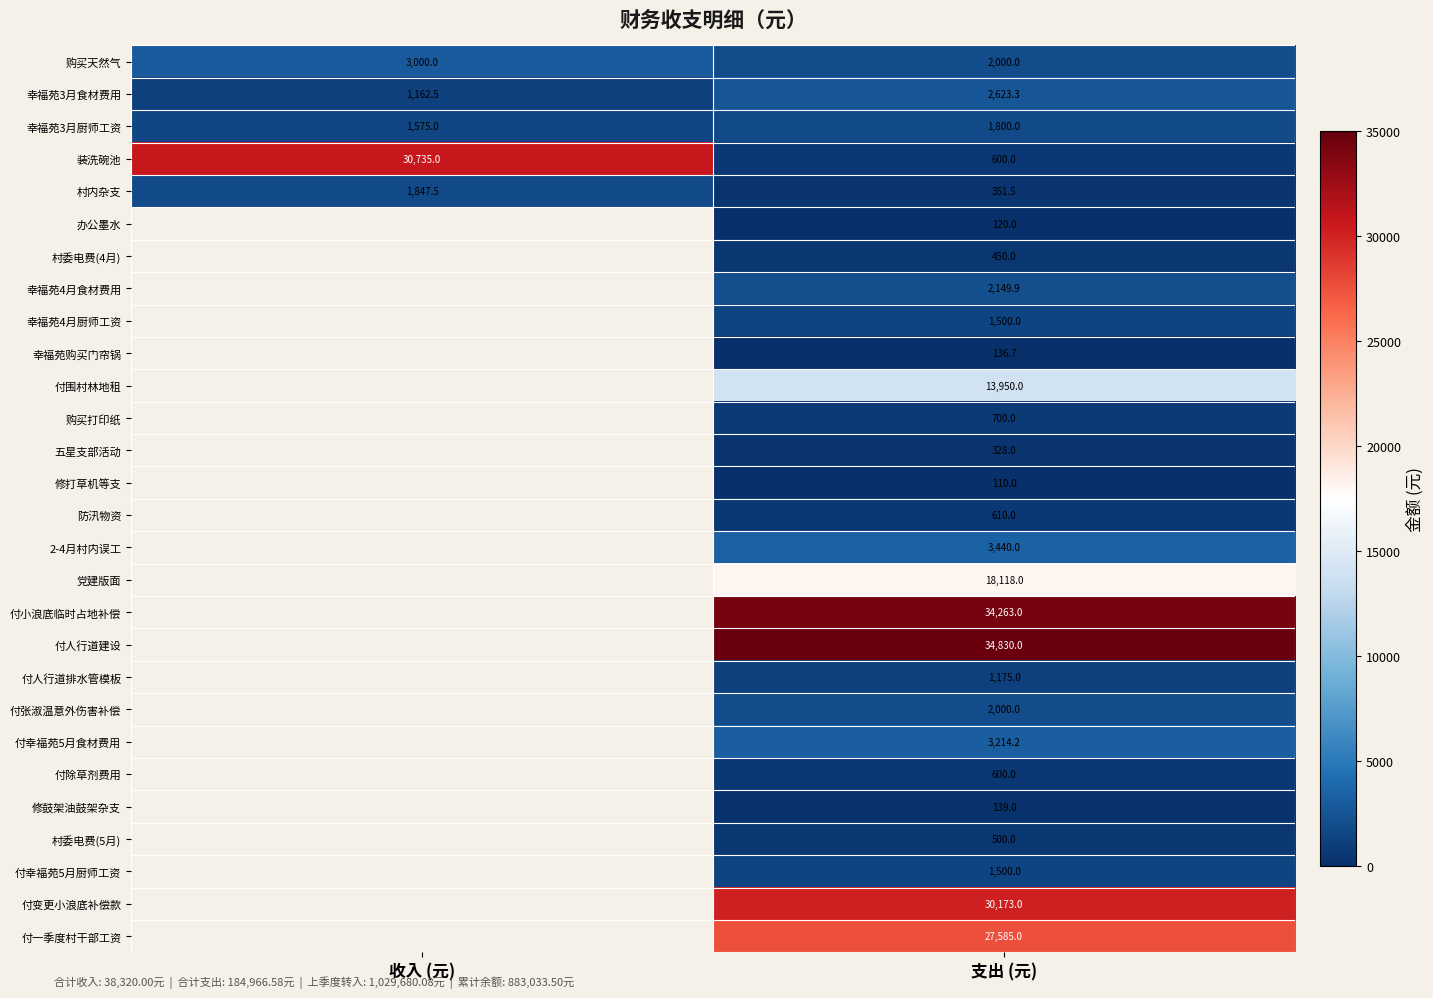

How many distinct data groups are displayed?

28